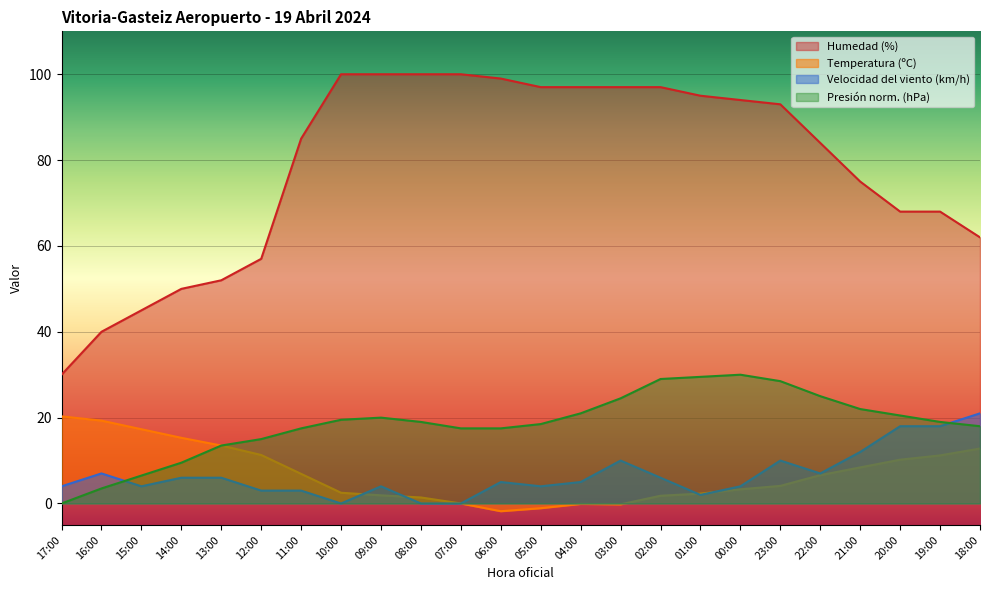

List the series in order of their peak value, lowest first.

Temperatura (ºC), Velocidad del viento (km/h), Presión (hPa), Humedad (%)